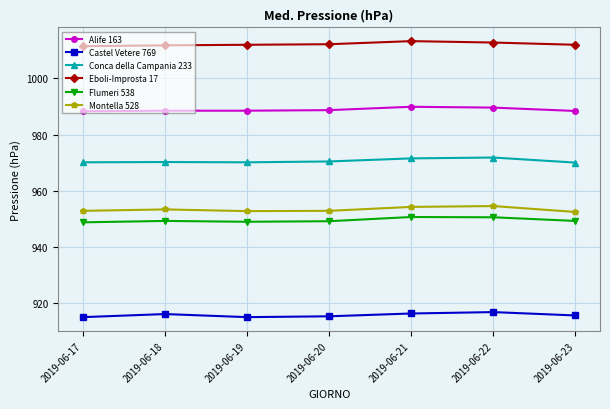

What is the spread (max minus min) of values at 2019-06-19?

97.1